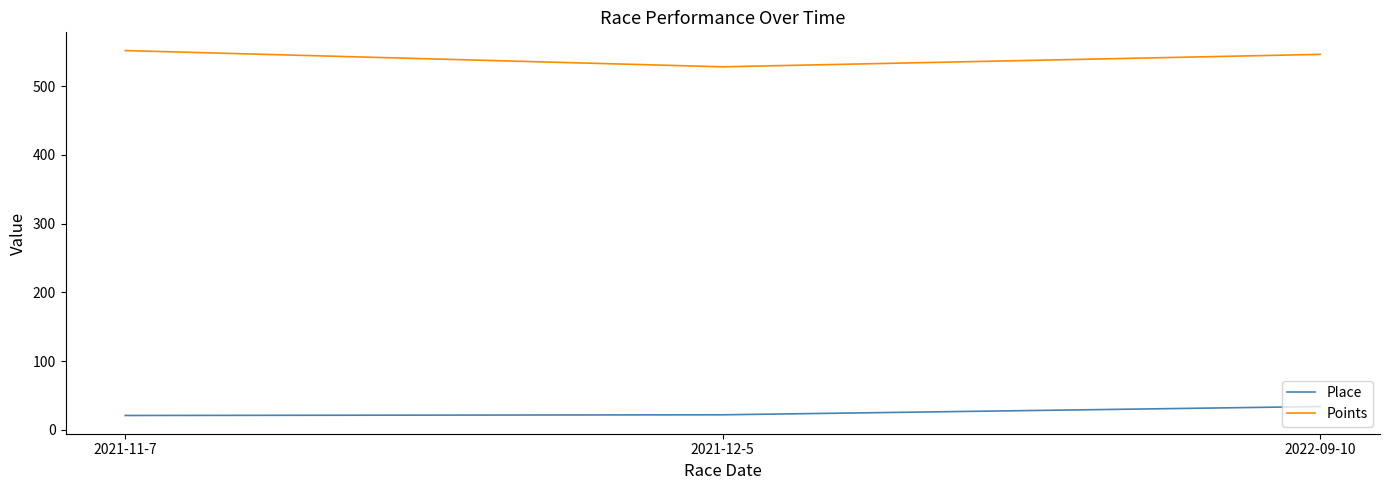

What is the average value of the Place series?

25.7